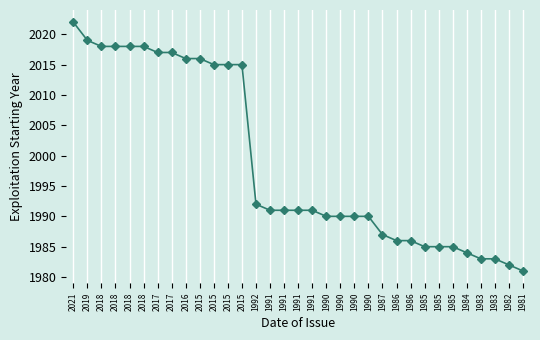

At which category does the chart reach its minimum across all series?

1981